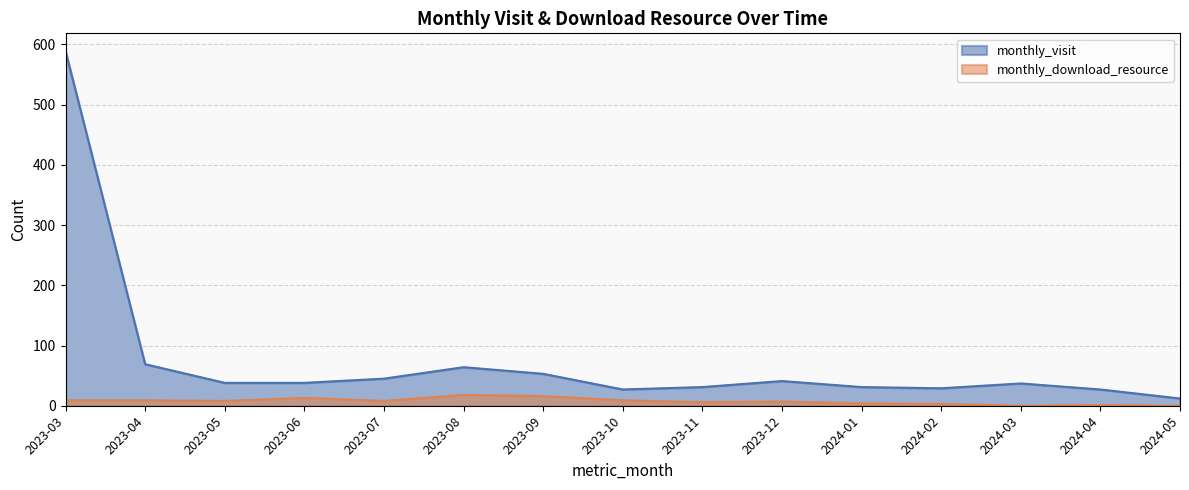

Which series changed the most between 2024-01 and 2024-02?

monthly_visit